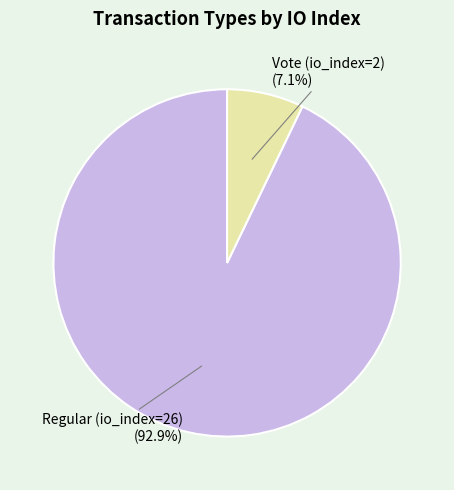

What portion of the pie excludes Vote (io_index=2)?

92.9%